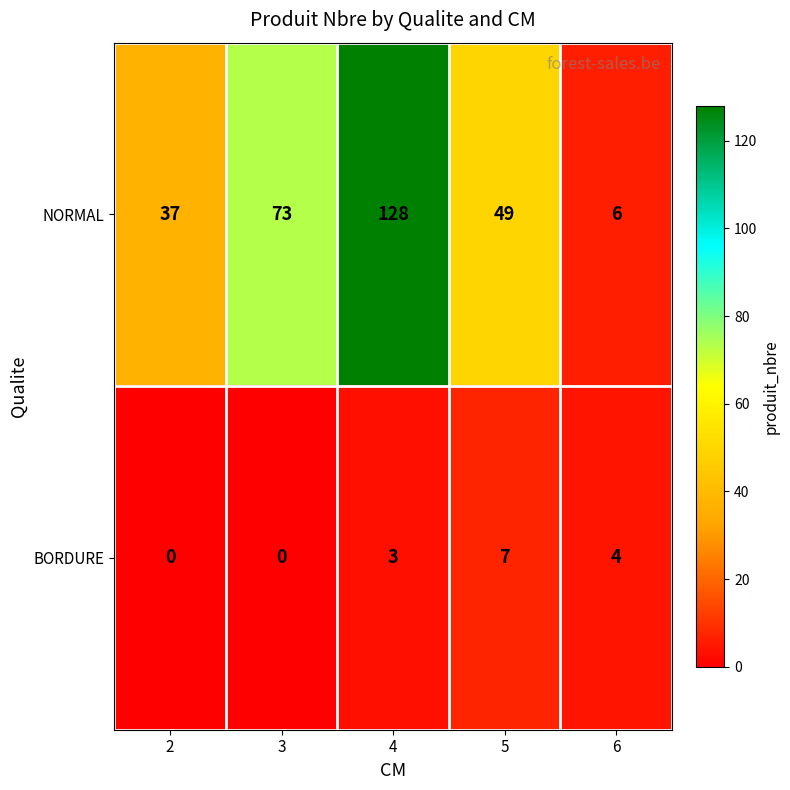

What is the maximum value shown in the chart?

128